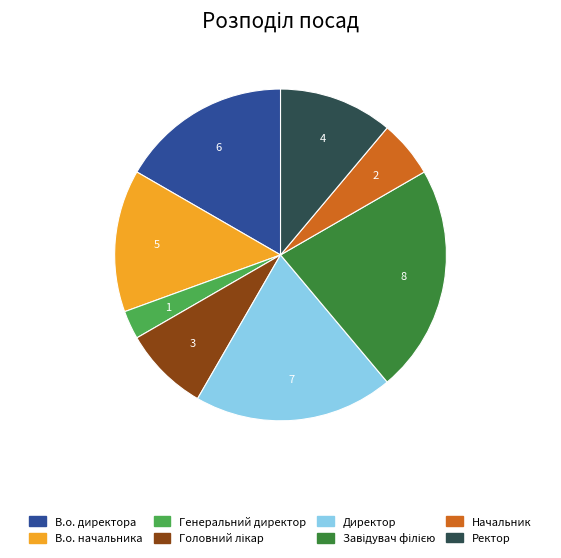

Does Генеральний директор represent more than half of the total?

No